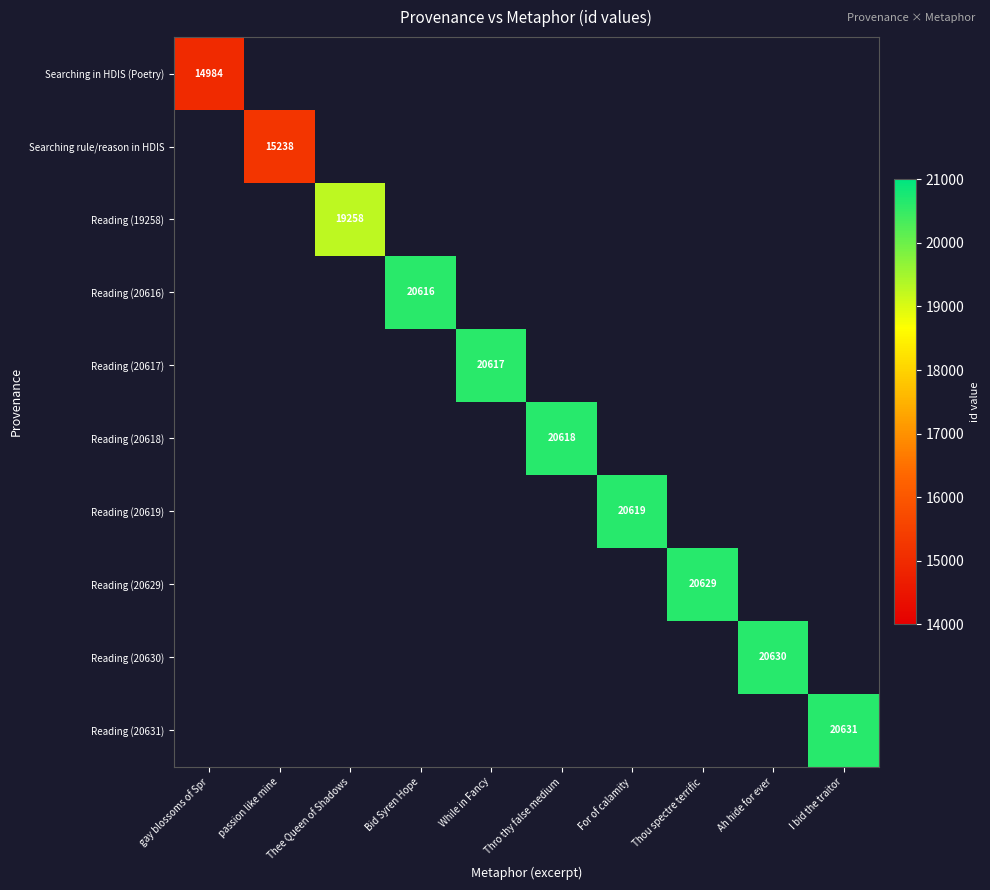

The value of Reading (20629) at Thou spectre terrific is 20629. True or false?

True